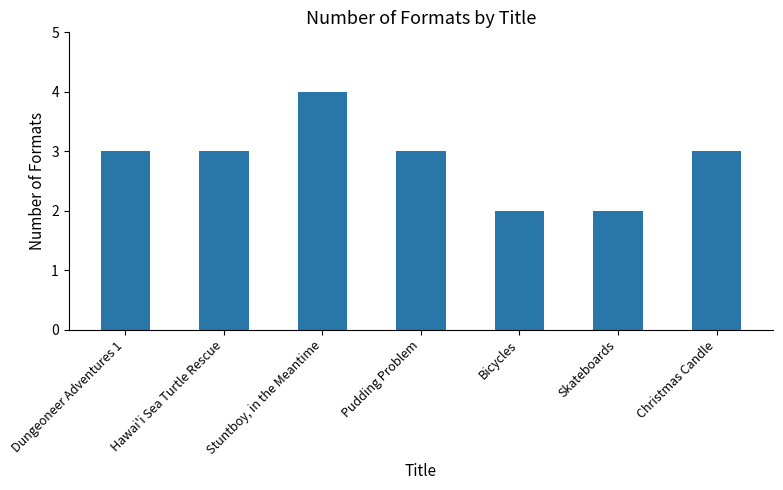

Which category has the highest value across all series?

Stuntboy, in the Meantime